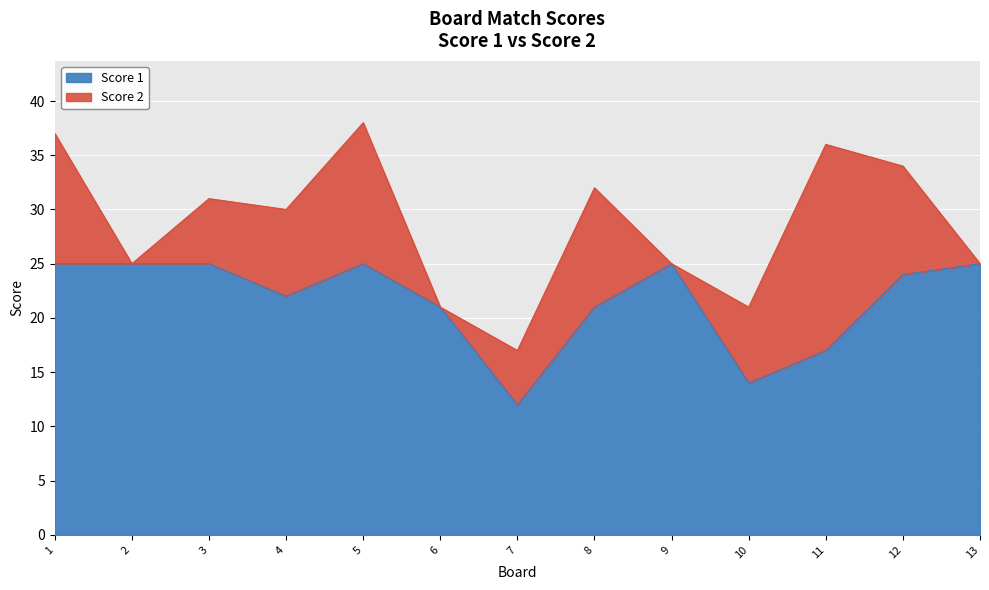

What is the sum of the values at 1 and 11?

42